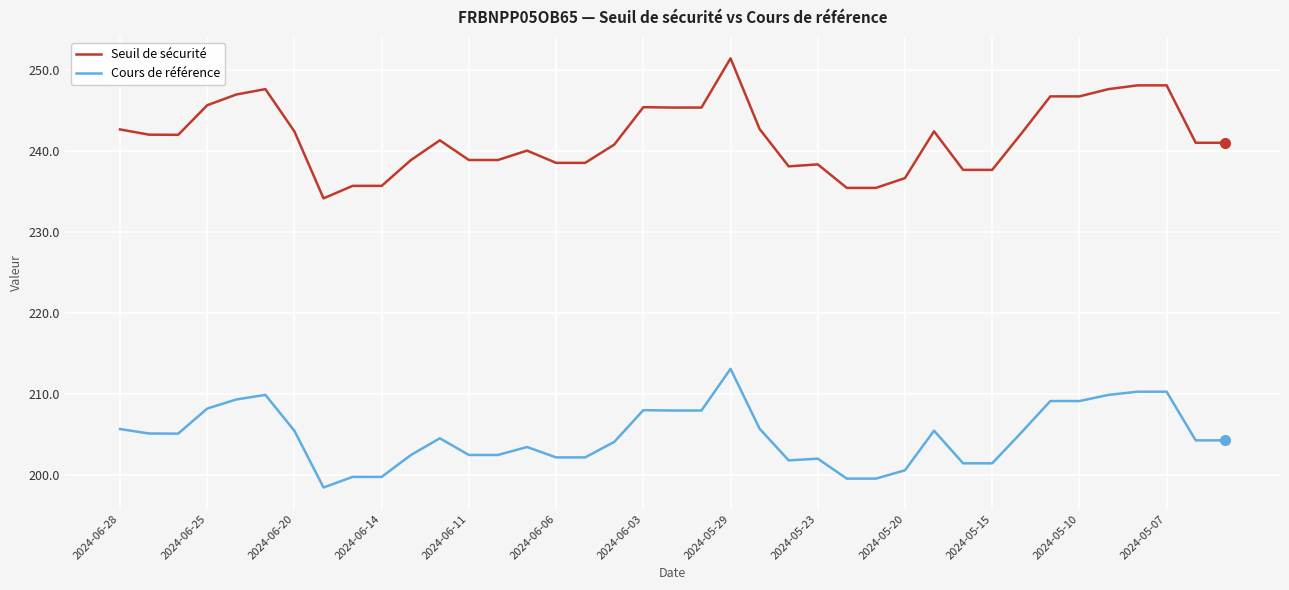

What is the difference between the maximum and minimum values in the Seuil de sécurité series?

17.3